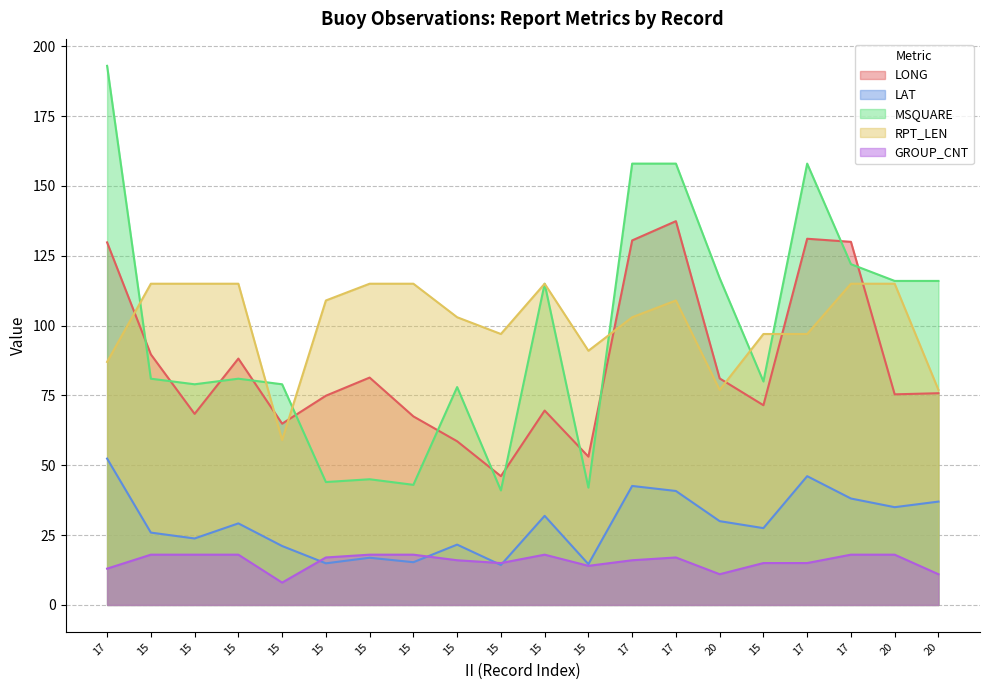

What is the difference between the maximum and minimum values in the LAT series?

38.1